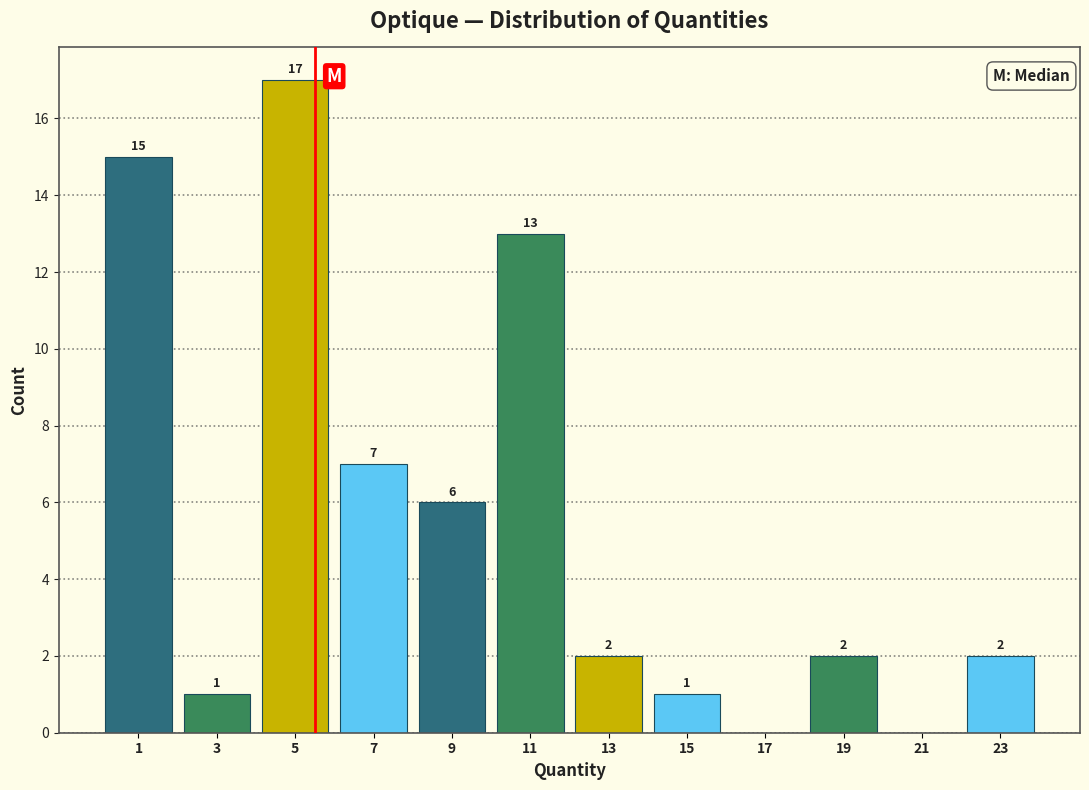

Reading left to right, what are all the values shown in this chart?

1=15	3=1	5=17	7=7	9=6	11=13	13=2	15=1	17=0	19=2	21=0	23=2